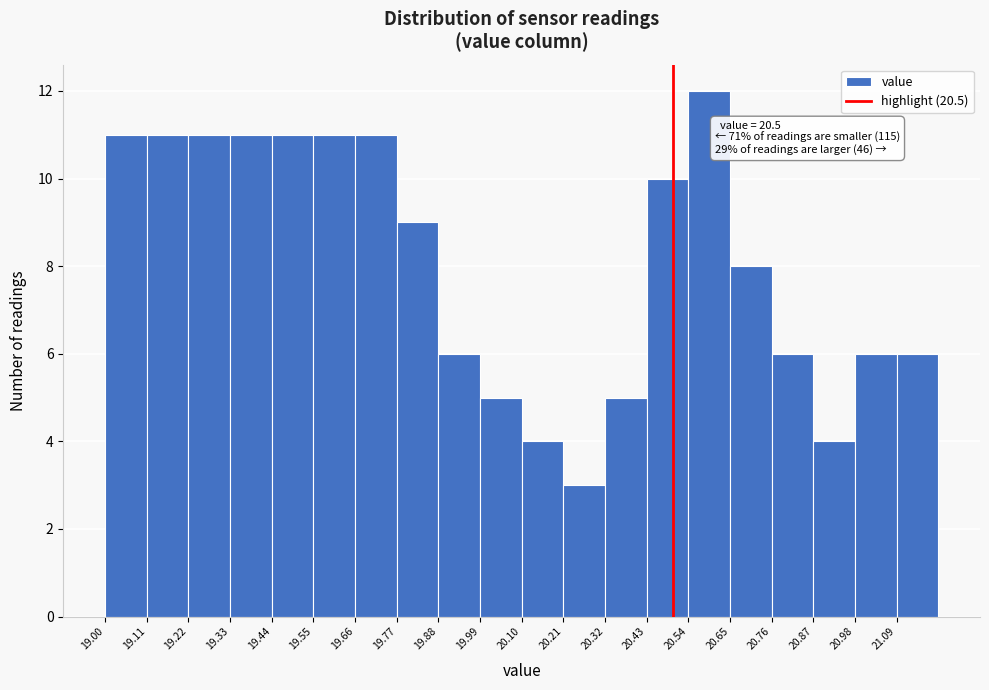

Which range on the x-axis has the tallest bar?

20.54 to 20.65